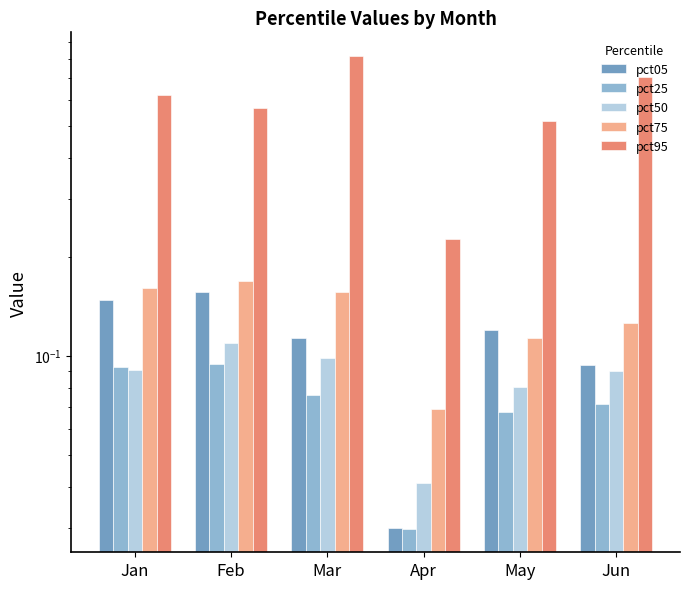

What is the maximum value shown in the chart?

0.8